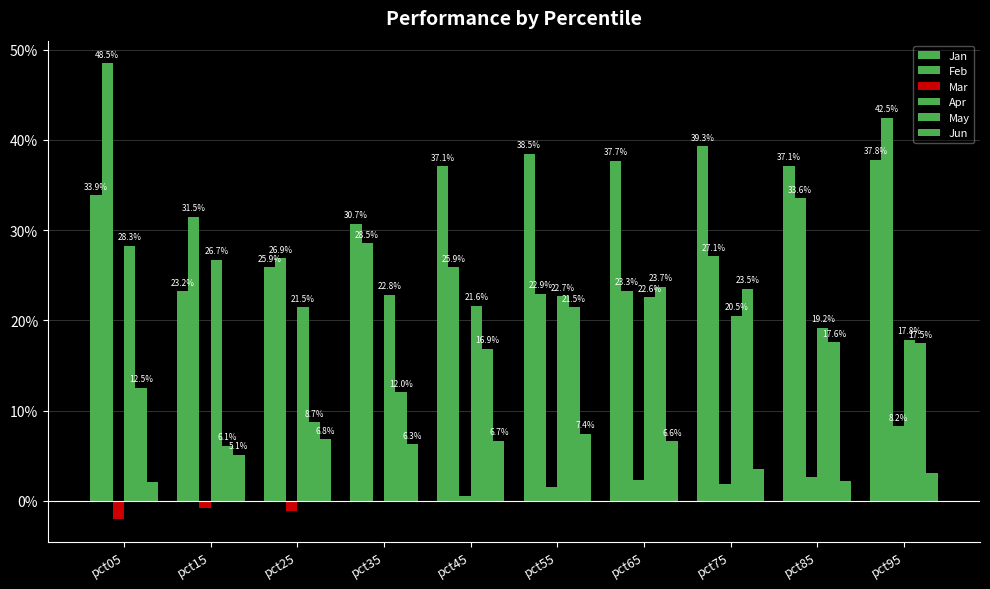

Which series changed the most between pct05 and pct65?

Feb